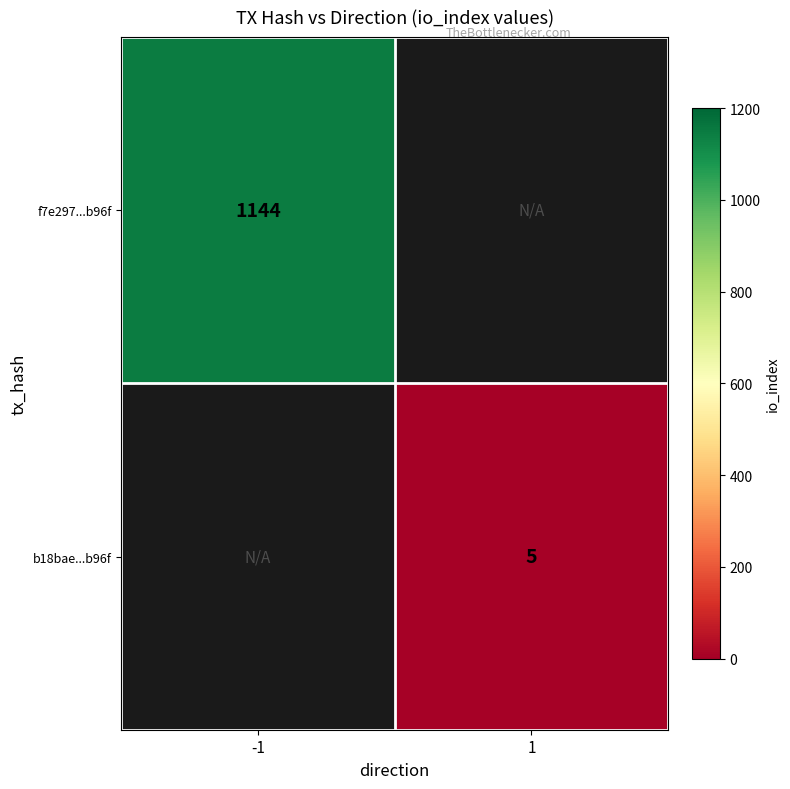

The f7e297...b96f series shows 1144 at -1. True or false?

True